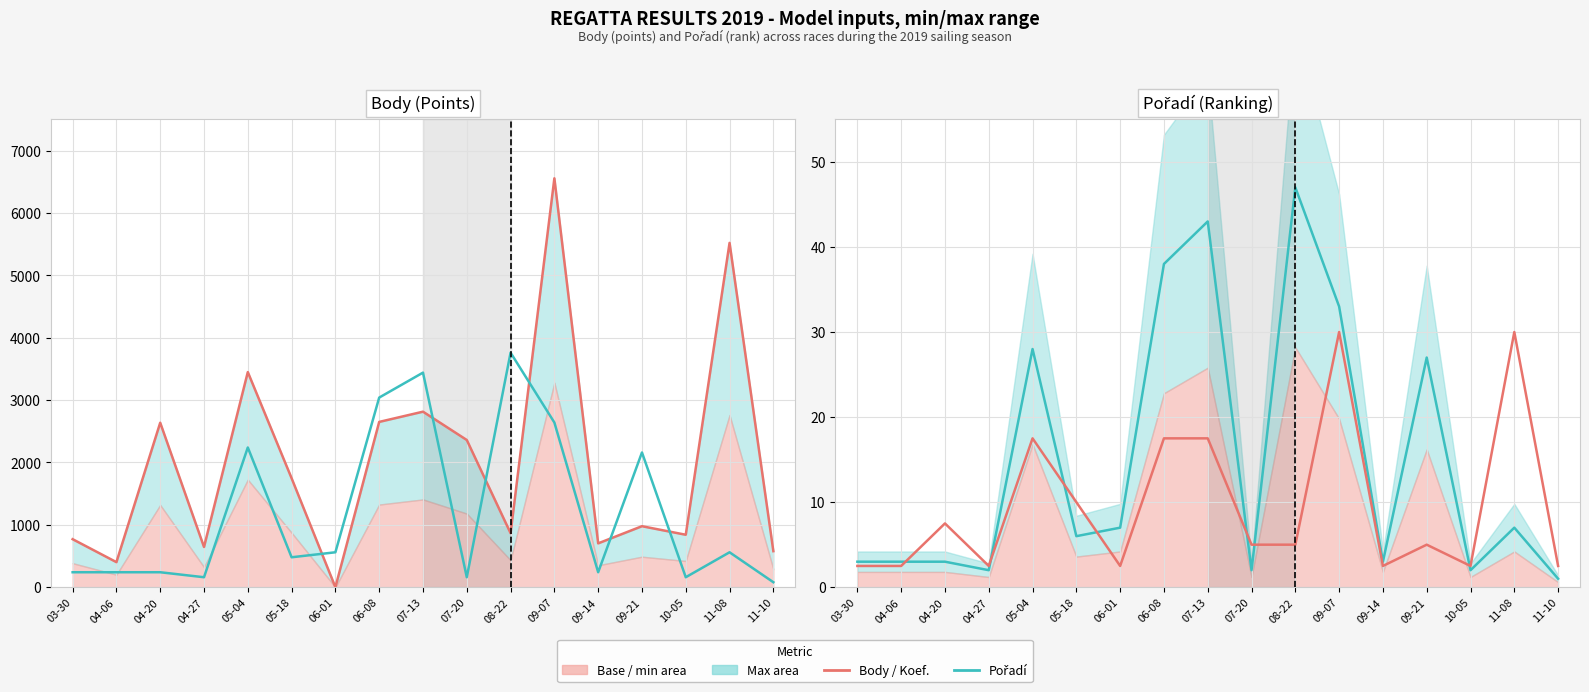

Which series has the largest range (max minus min)?

Body (points)